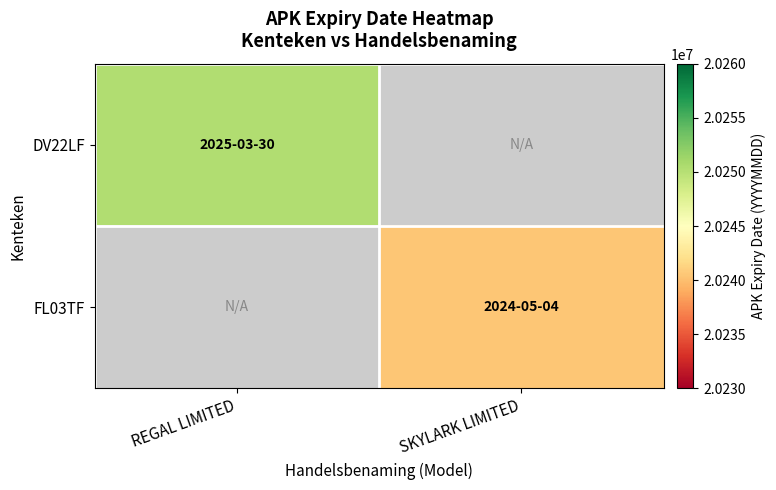

Which series has the largest total across all categories?

DV22LF